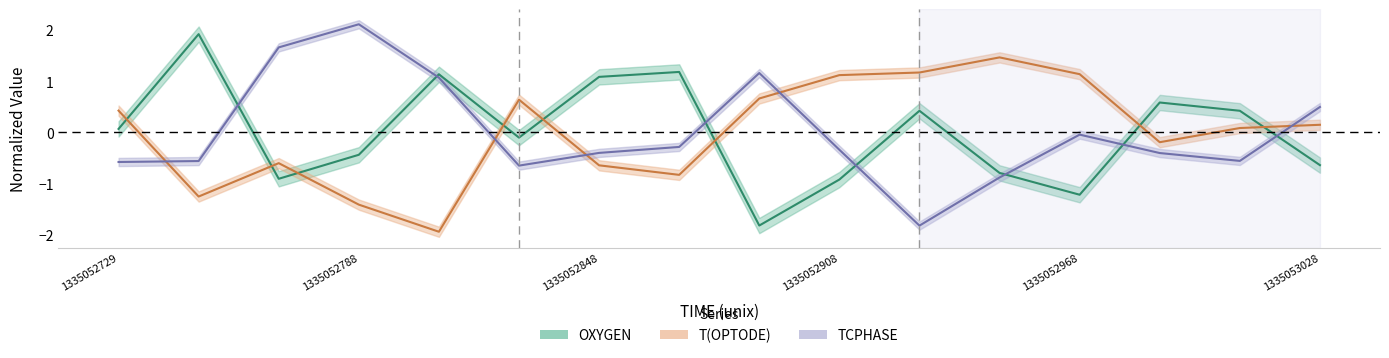

The TCPHASE series shows 3.3 at 1335052788. True or false?

False